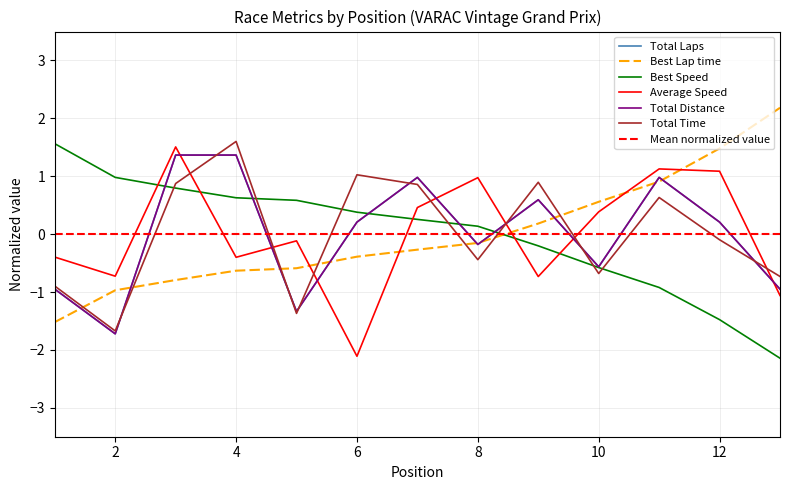

Reading right to left, transcribe all the data shown in this chart.

Total Laps: 13=-1.0	12=0.2	11=1.0	10=-0.6	9=0.6	8=-0.2	7=1.0	6=0.2	5=-1.3	4=1.4	3=1.4	2=-1.7	1=-1.0
Best Lap time: 13=2.2	12=1.5	11=0.9	10=0.6	9=0.2	8=-0.2	7=-0.3	6=-0.4	5=-0.6	4=-0.6	3=-0.8	2=-1.0	1=-1.5
Best Speed: 13=-2.1	12=-1.5	11=-0.9	10=-0.6	9=-0.2	8=0.1	7=0.3	6=0.4	5=0.6	4=0.6	3=0.8	2=1.0	1=1.6
Average Speed: 13=-1.1	12=1.1	11=1.1	10=0.4	9=-0.7	8=1.0	7=0.5	6=-2.1	5=-0.1	4=-0.4	3=1.5	2=-0.7	1=-0.4
Total Distance: 13=-1.0	12=0.2	11=1.0	10=-0.6	9=0.6	8=-0.2	7=1.0	6=0.2	5=-1.3	4=1.4	3=1.4	2=-1.7	1=-1.0
Total Time: 13=-0.7	12=-0.1	11=0.6	10=-0.7	9=0.9	8=-0.4	7=0.9	6=1.0	5=-1.4	4=1.6	3=0.9	2=-1.7	1=-0.9